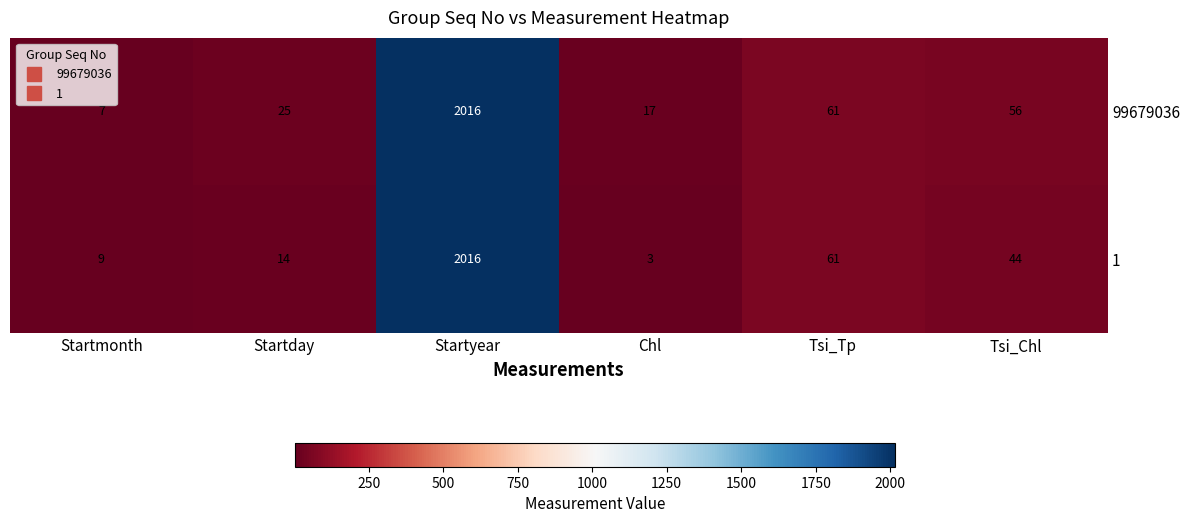

What is the total value across all series at Chl?

20